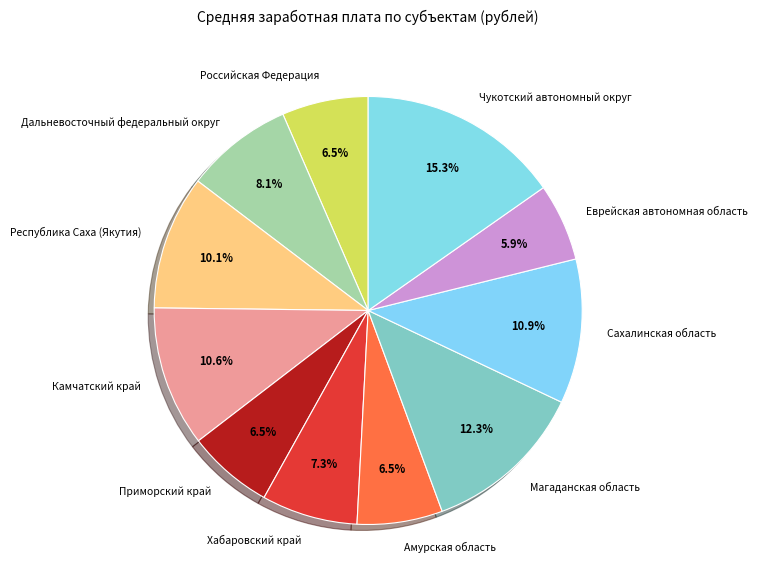

How many segments does this pie chart have?

11